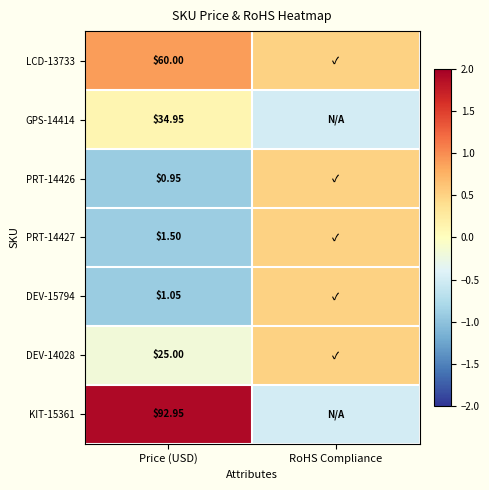

Count the PRT-14426 values in the range 0 to 1.

1